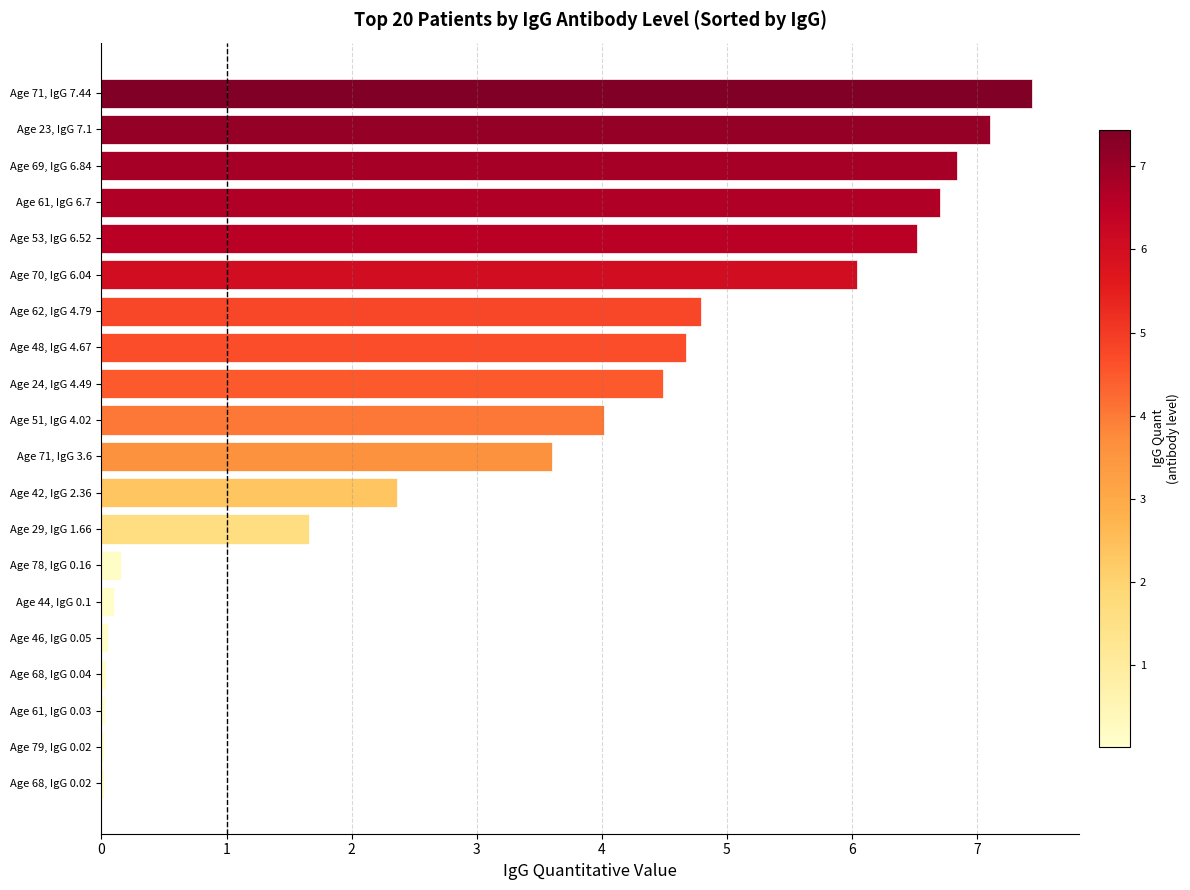

True or false: the data shows 2.2 at Age 53, IgG 6.52.

False